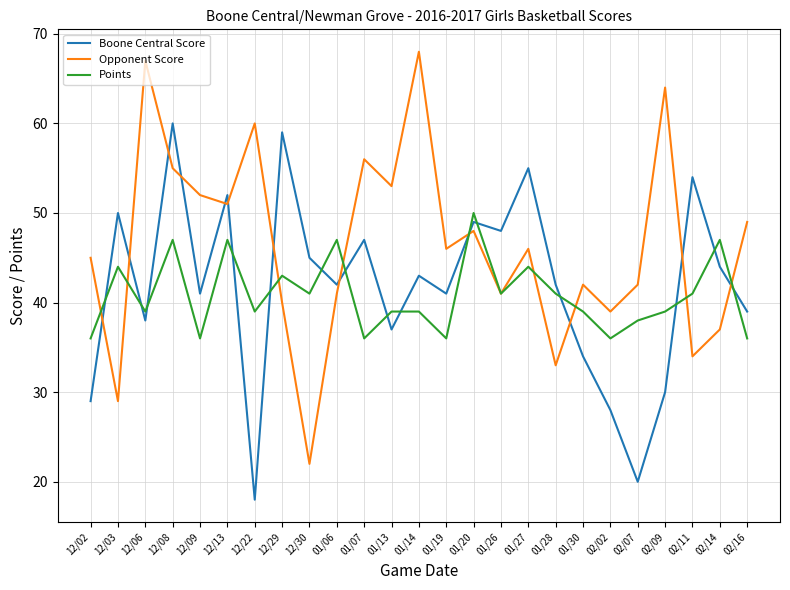

Reading left to right, extract all data points from this chart.

Boone Central Score: 29	50	38	60	41	52	18	59	45	42	47	37	43	41	49	48	55	42	34	28	20	30	54	44	39
Opponent Score: 45	29	67	55	52	51	60	40	22	41	56	53	68	46	48	41	46	33	42	39	42	64	34	37	49
Points: 36	44	39	47	36	47	39	43	41	47	36	39	39	36	50	41	44	41	39	36	38	39	41	47	36